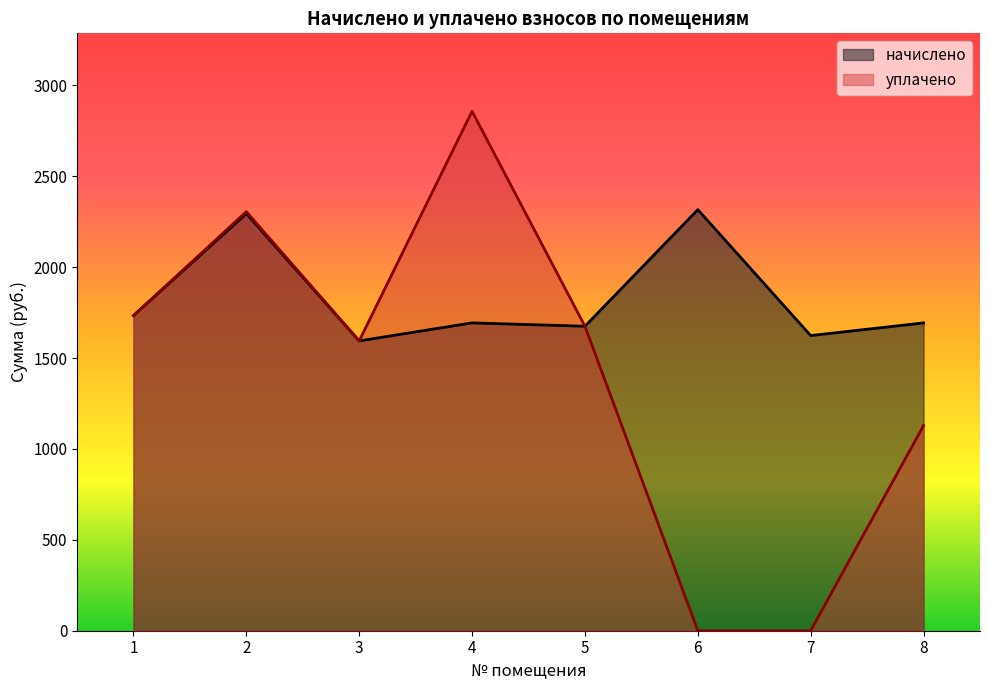

What is the value of the уплачено point at the 5th from the left?

1675.3